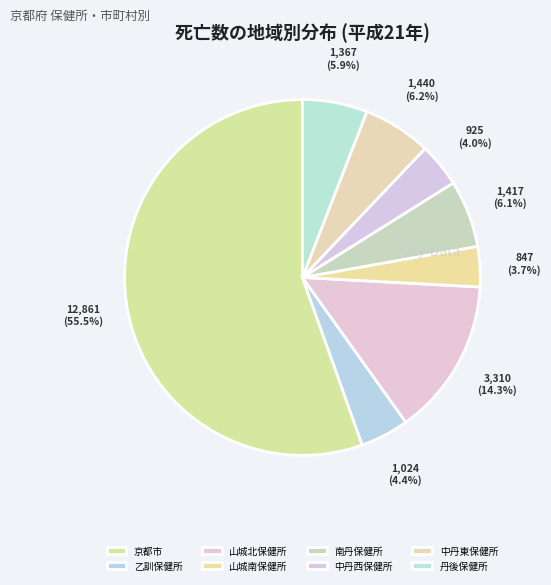

What is the majority slice?

京都市